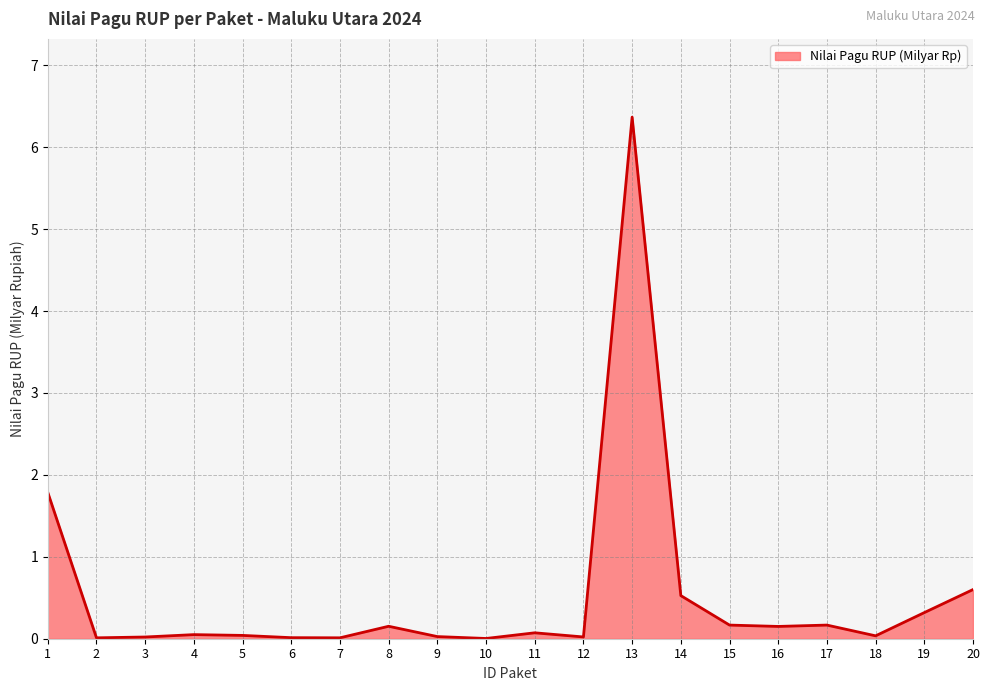

Is it true that the value at 19 is 0.3?

True